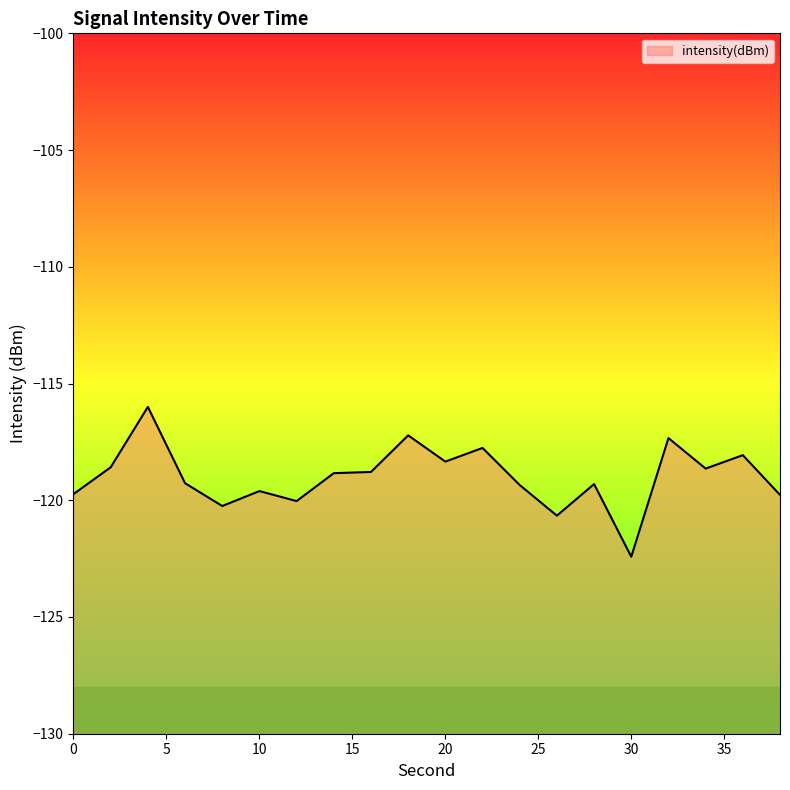

What is the maximum value shown in the chart?

-116.0